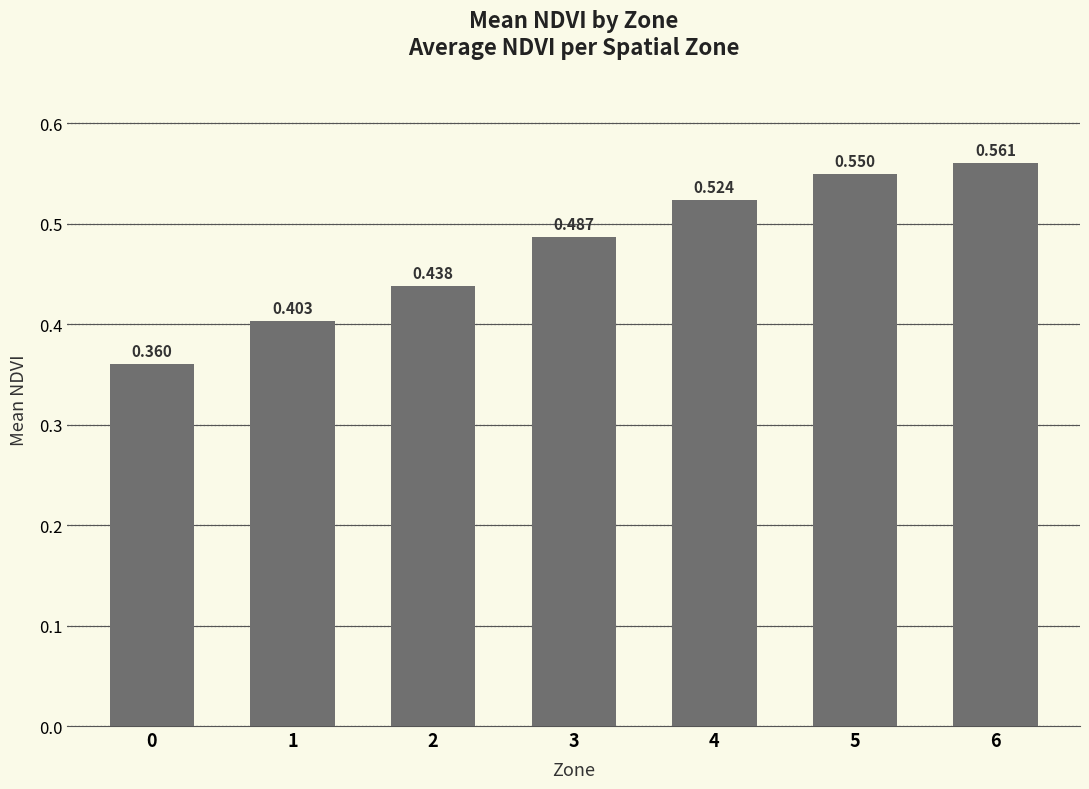

What is the difference between the maximum and minimum values?

0.2